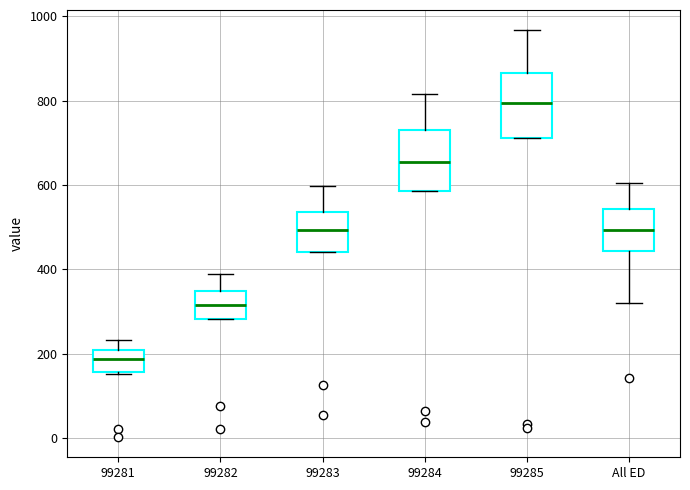

Reading left to right, transcribe this box plot: for each box, give where its median line is, the range the box spans, and where its two whiskers end, as read against the y-axis. The values are not printed on the chart, so give them approximately, as read against the axis.

99281: median 180, box 160 to 200, whiskers 160 to 240
99282: median 320, box 280 to 340, whiskers 280 to 380
99283: median 500, box 440 to 540, whiskers 440 to 600
99284: median 660, box 580 to 740, whiskers 580 to 820
99285: median 800, box 720 to 860, whiskers 720 to 960
All ED: median 500, box 440 to 540, whiskers 320 to 600